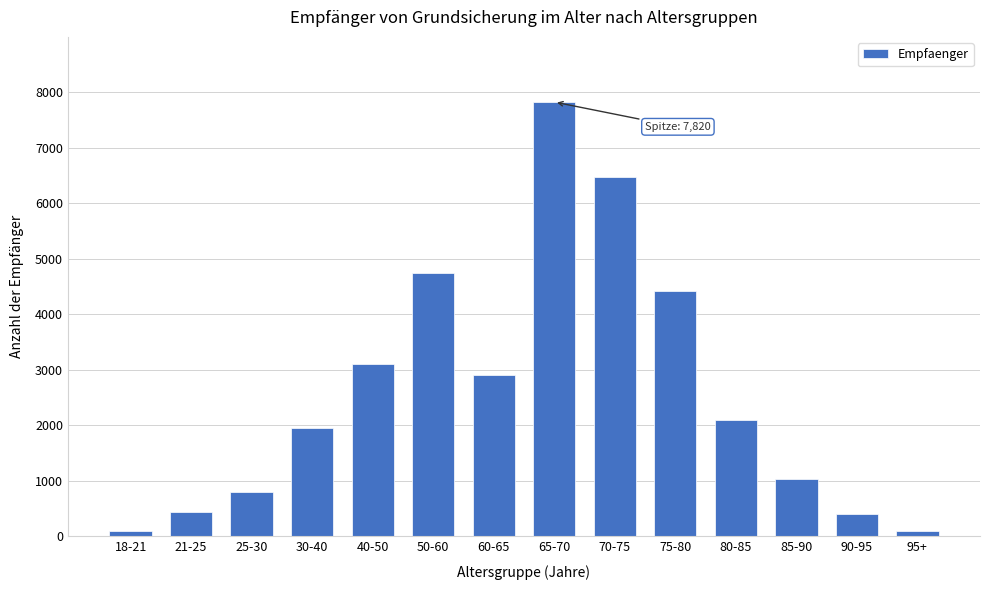

What is the difference between the maximum and minimum values?

7730